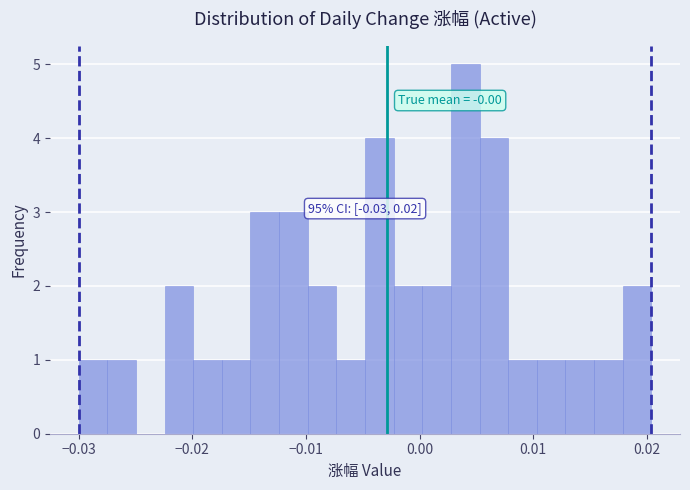

Read against the x-axis, roughly where is the centre of the tallest bar?

0.004